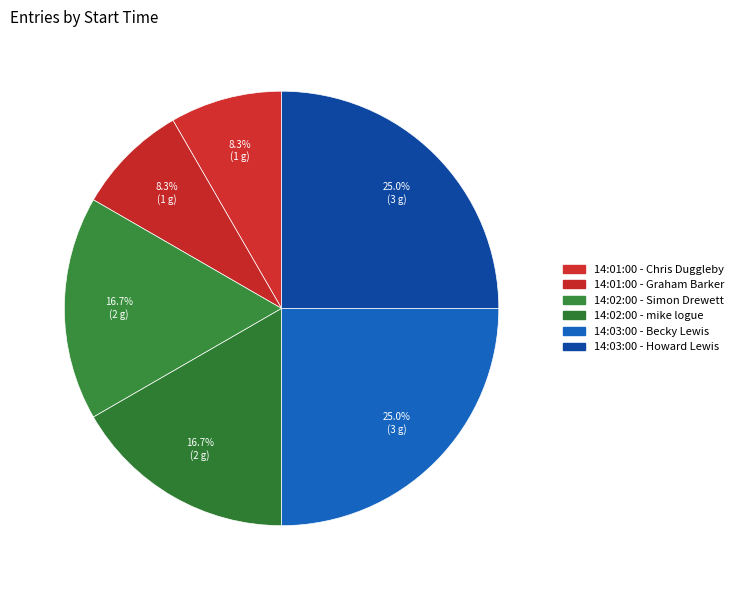

To the nearest percent, what is the average slice percentage?

17%